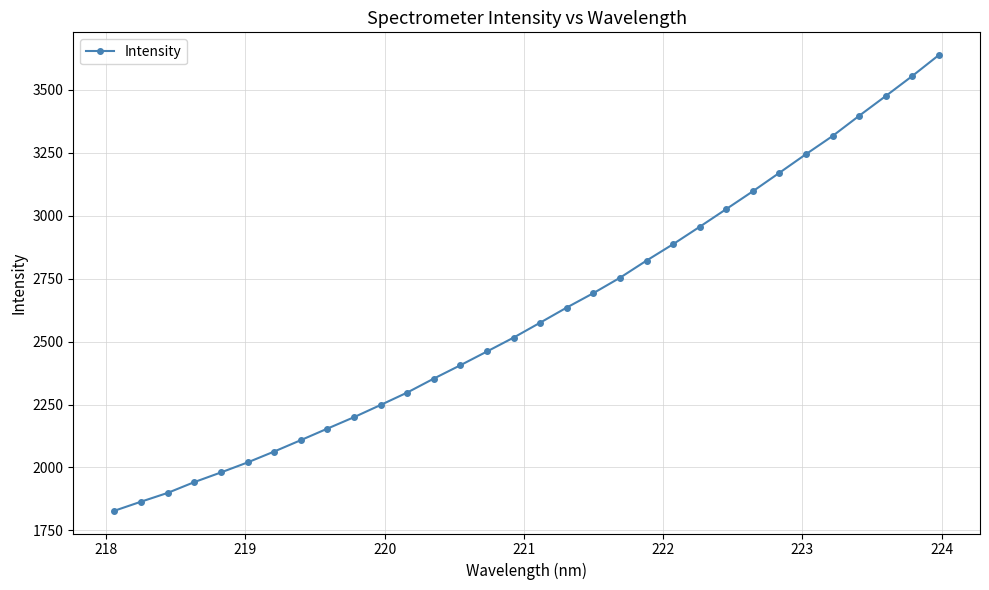

What is the value of the 14th point from the left?

2406.3